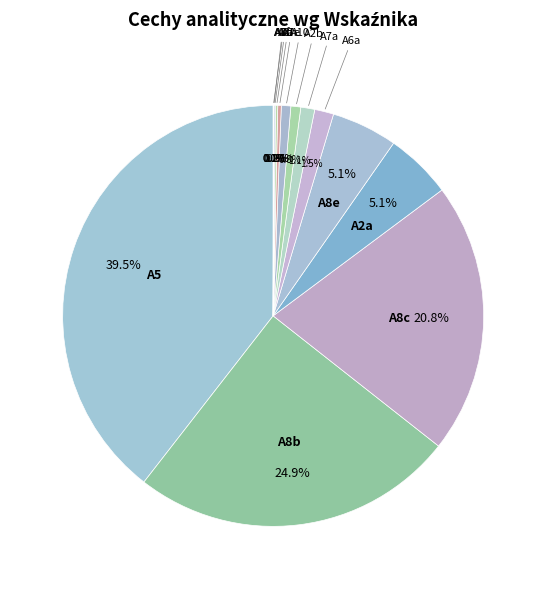

To the nearest percent, what percentage of the pie is A2a?

5%